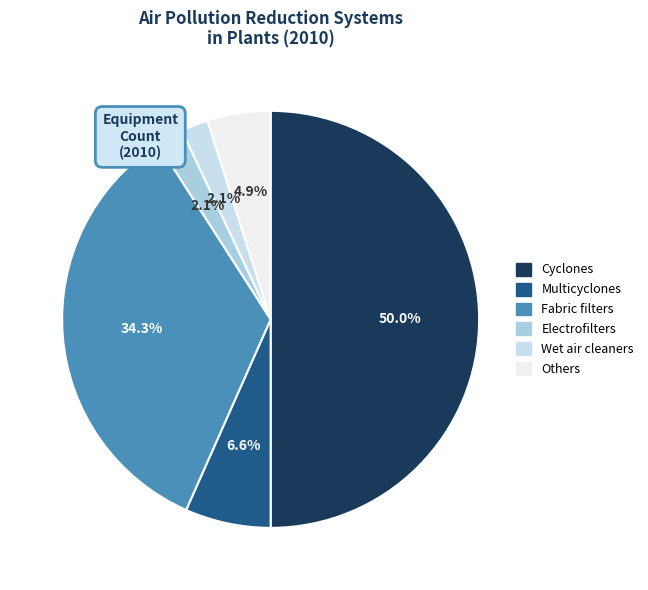

Does Others represent more than half of the total?

No